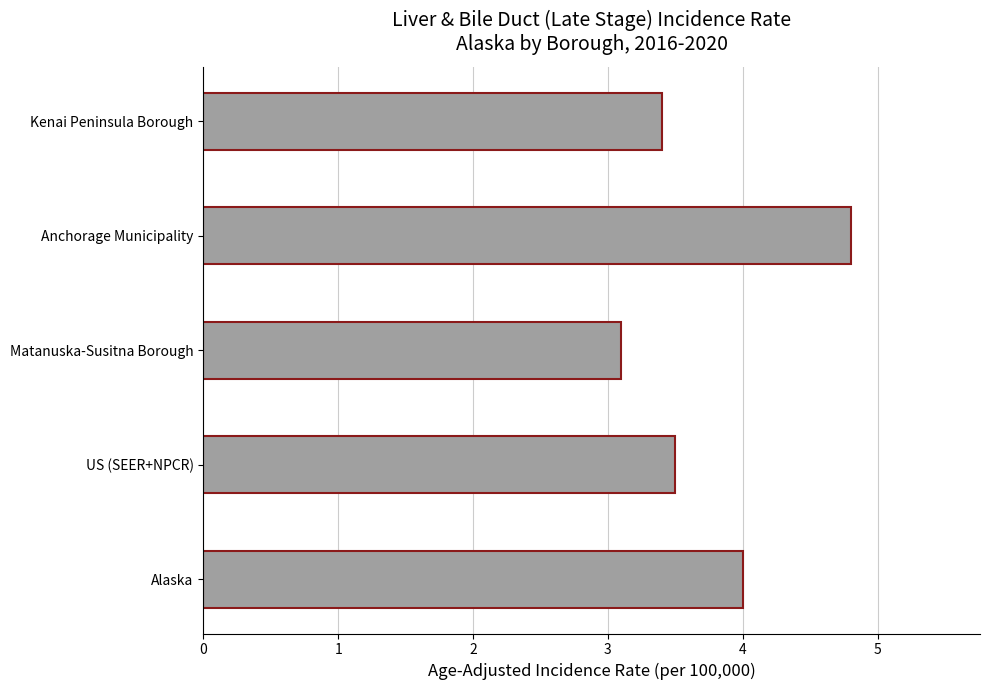

At which category does the chart reach its minimum across all series?

Matanuska-Susitna Borough